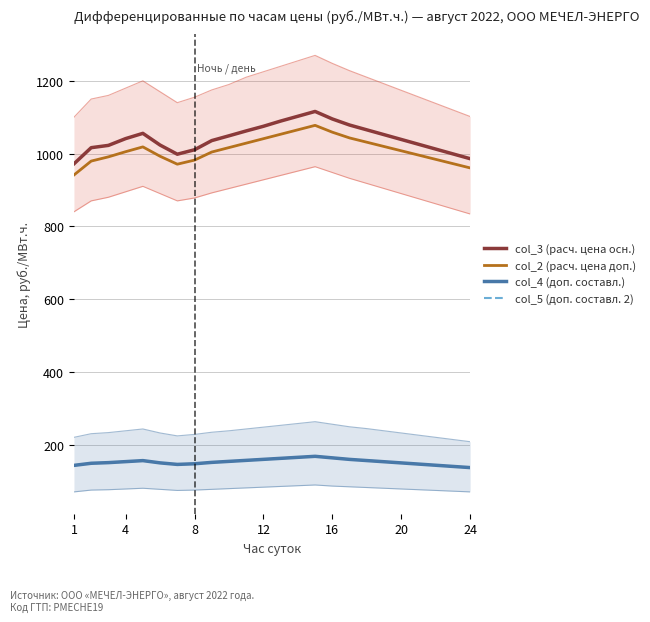

Reading left to right, list all the values displayed in this chart.

col_3 (расч. цена осн.): 971.9	1016.3	1022.6	1041.2	1055.7	1023.5	998.3	1010.6	1035.8	1048.9	1062.3	1075.1	1089.5	1102.7	1115.9	1095.2	1078.6	1065.3	1052.1	1038.9	1025.7	1012.5	999.2	986.0
col_2 (расч. цена доп.): 941.2	979.5	991.1	1005.2	1018.5	992.7	970.9	982.1	1004.3	1016.6	1028.8	1041.0	1053.2	1065.4	1077.7	1058.9	1043.1	1031.3	1019.5	1007.8	996.0	984.2	972.4	960.6
col_4 (доп. составл.): 142.9	148.7	150.5	153.2	156.0	149.8	145.6	147.3	151.1	153.9	156.7	159.5	162.2	165.0	167.8	163.6	159.4	156.1	152.9	149.7	146.5	143.3	140.0	136.8
col_5 (доп. составл. 2): 142.9	148.7	150.5	153.2	156.0	149.8	145.6	147.3	151.1	153.9	156.7	159.5	162.2	165.0	167.8	163.6	159.4	156.1	152.9	149.7	146.5	143.3	140.0	136.8